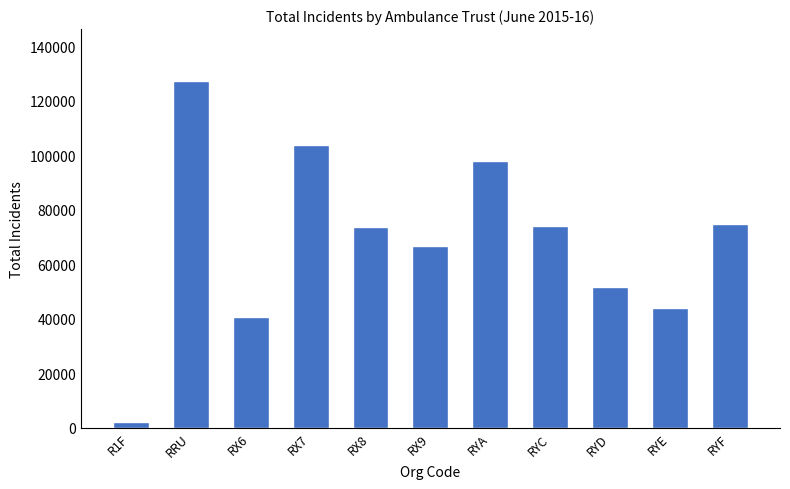

The value at RX8 is 35952. True or false?

False